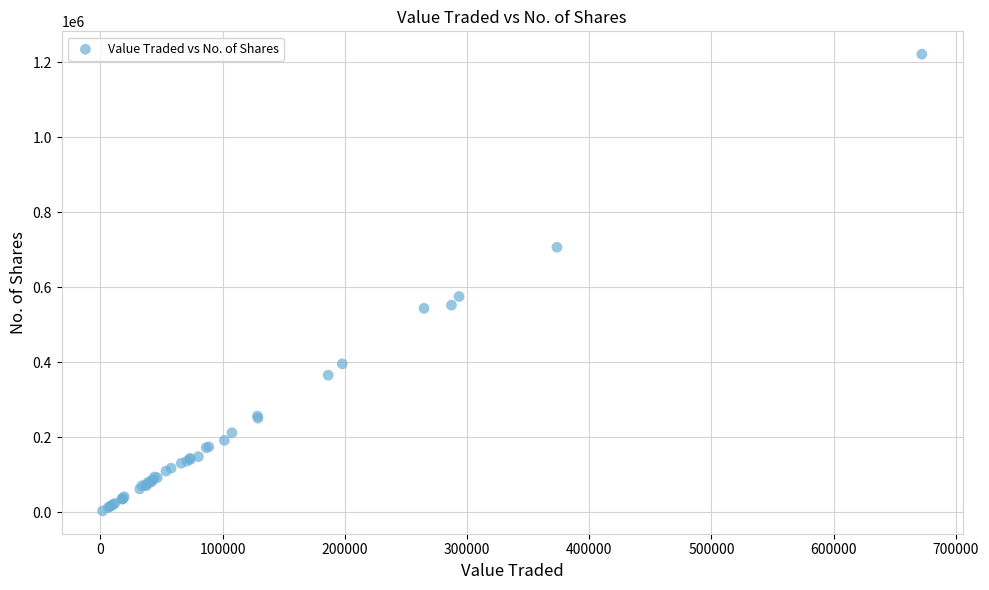

What Y value in the scatter plot is closest to 612828?

575544